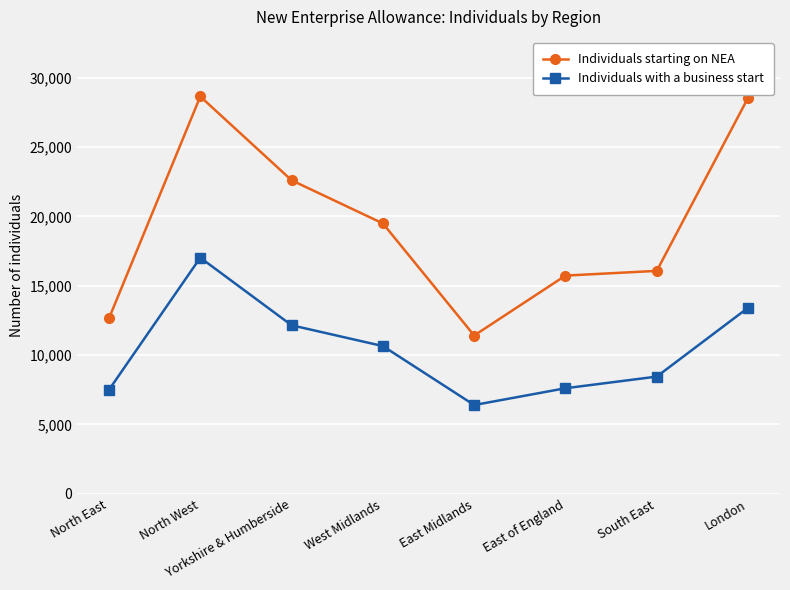

Is it true that Individuals with a business start equals 12150 at Yorkshire & Humberside?

True